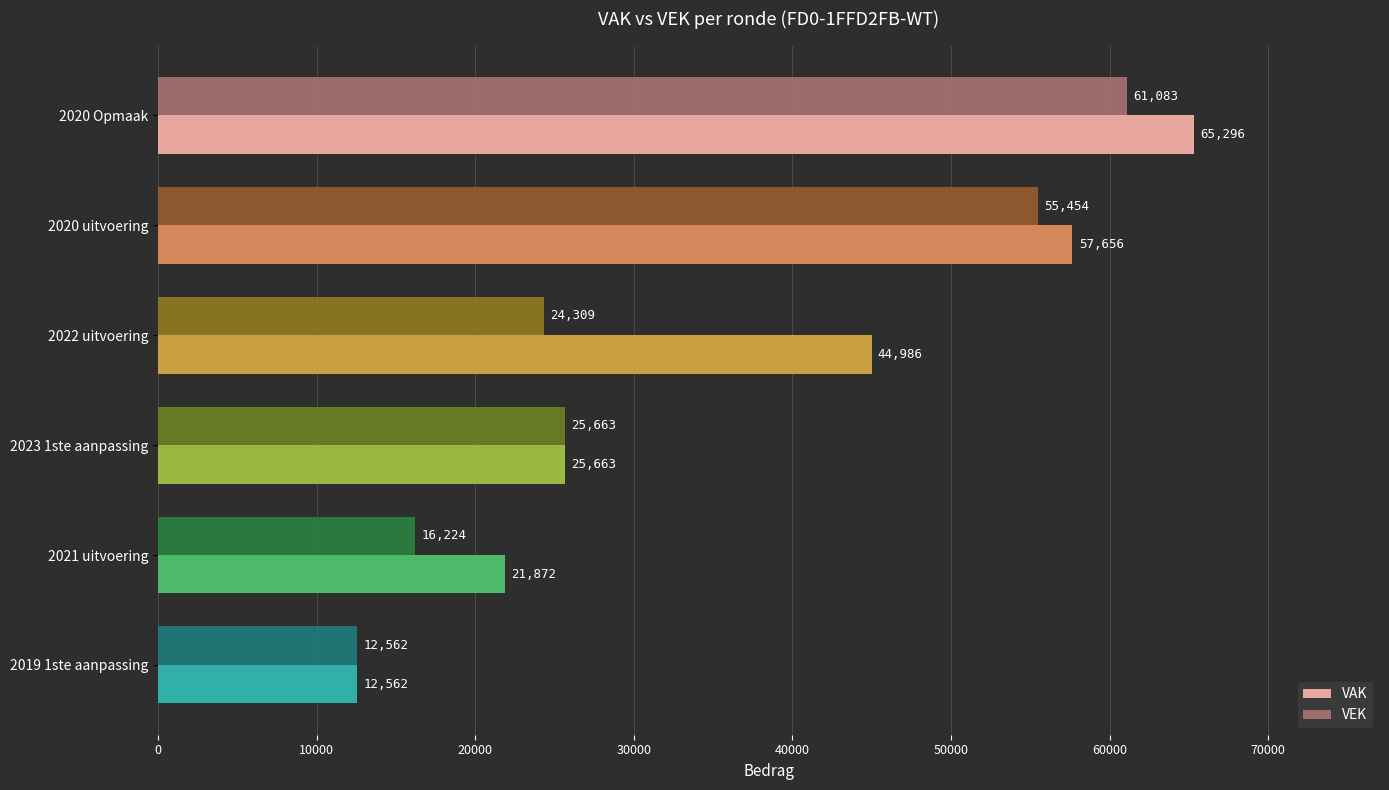

Rank the series by their maximum value, from highest to lowest.

VAK, VEK